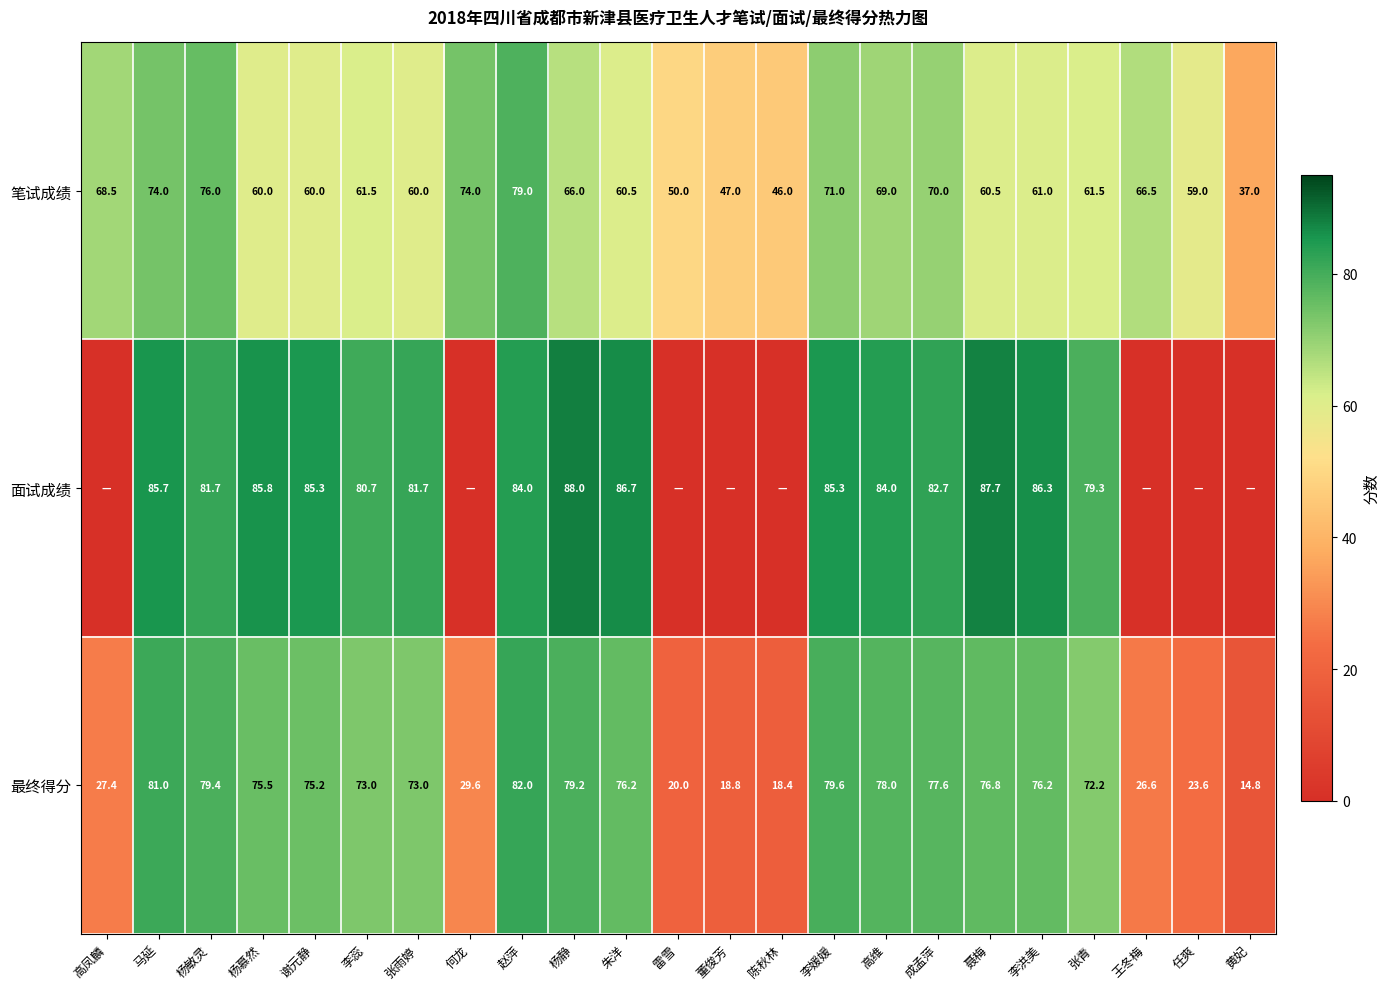

Is it true that 最终得分 equals 18.8 at 董俊芳?

True